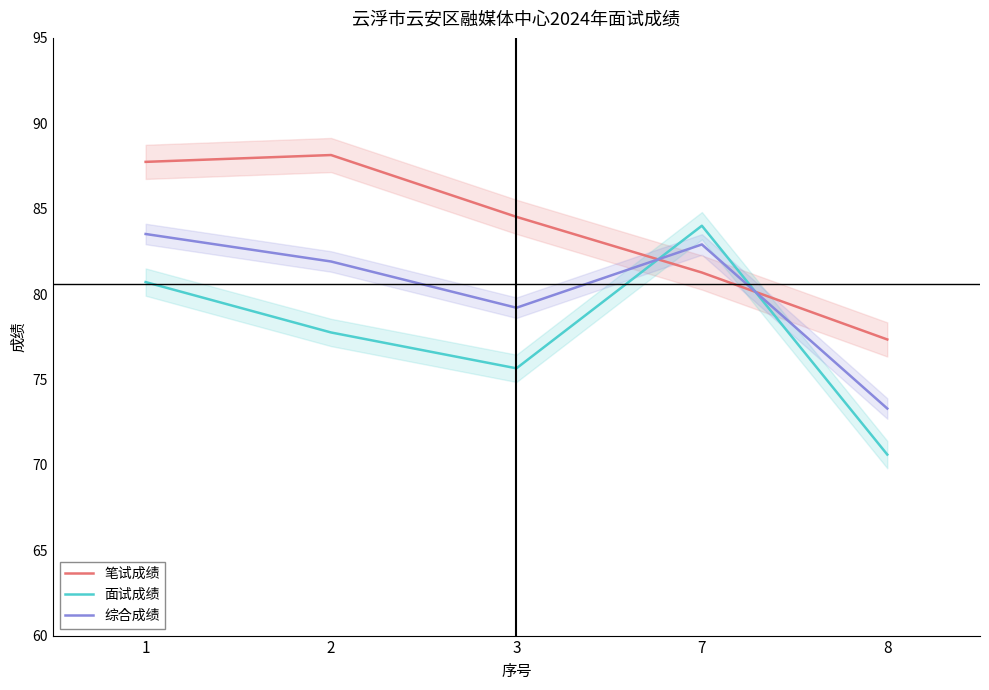

Which has a higher value, 8 or 7?

7